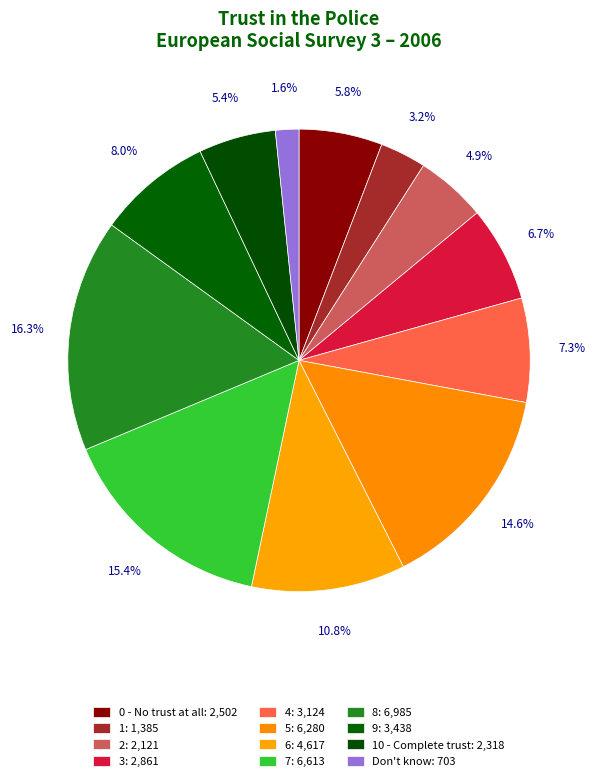

Is there a majority slice in this chart?

No